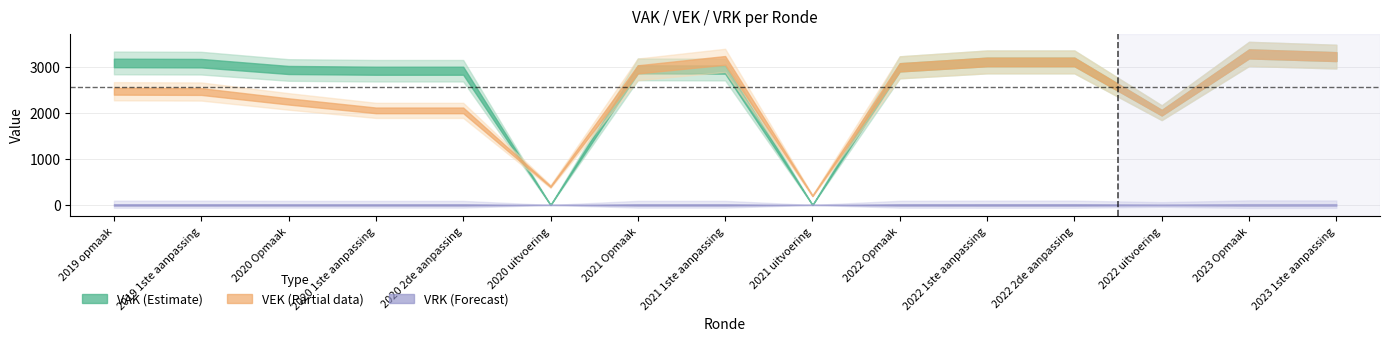

The value of VRK at 2023 1ste aanpassing is 0. True or false?

True